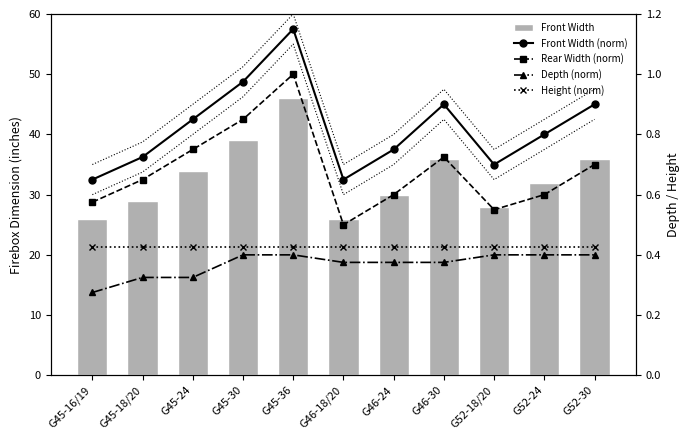

Reading left to right, transcribe all the data shown in this chart.

Front Width: G45-16/19=26.0	G45-18/20=29.0	G45-24=34.0	G45-30=39.0	G45-36=46.0	G46-18/20=26.0	G46-24=30.0	G46-30=36.0	G52-18/20=28.0	G52-24=32.0	G52-30=36.0
Front Width (norm): G45-16/19=0.7	G45-18/20=0.7	G45-24=0.8	G45-30=1.0	G45-36=1.1	G46-18/20=0.7	G46-24=0.8	G46-30=0.9	G52-18/20=0.7	G52-24=0.8	G52-30=0.9
Rear Width (norm): G45-16/19=0.6	G45-18/20=0.7	G45-24=0.8	G45-30=0.8	G45-36=1.0	G46-18/20=0.5	G46-24=0.6	G46-30=0.7	G52-18/20=0.6	G52-24=0.6	G52-30=0.7
Depth (norm): G45-16/19=0.3	G45-18/20=0.3	G45-24=0.3	G45-30=0.4	G45-36=0.4	G46-18/20=0.4	G46-24=0.4	G46-30=0.4	G52-18/20=0.4	G52-24=0.4	G52-30=0.4
Height (norm): G45-16/19=0.4	G45-18/20=0.4	G45-24=0.4	G45-30=0.4	G45-36=0.4	G46-18/20=0.4	G46-24=0.4	G46-30=0.4	G52-18/20=0.4	G52-24=0.4	G52-30=0.4